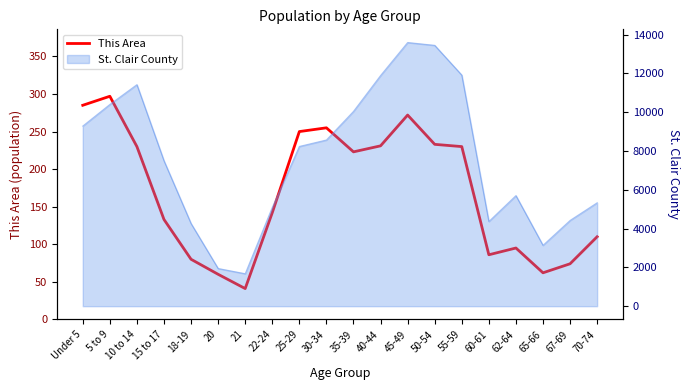

Is this an area chart (filled region under the line)?

No